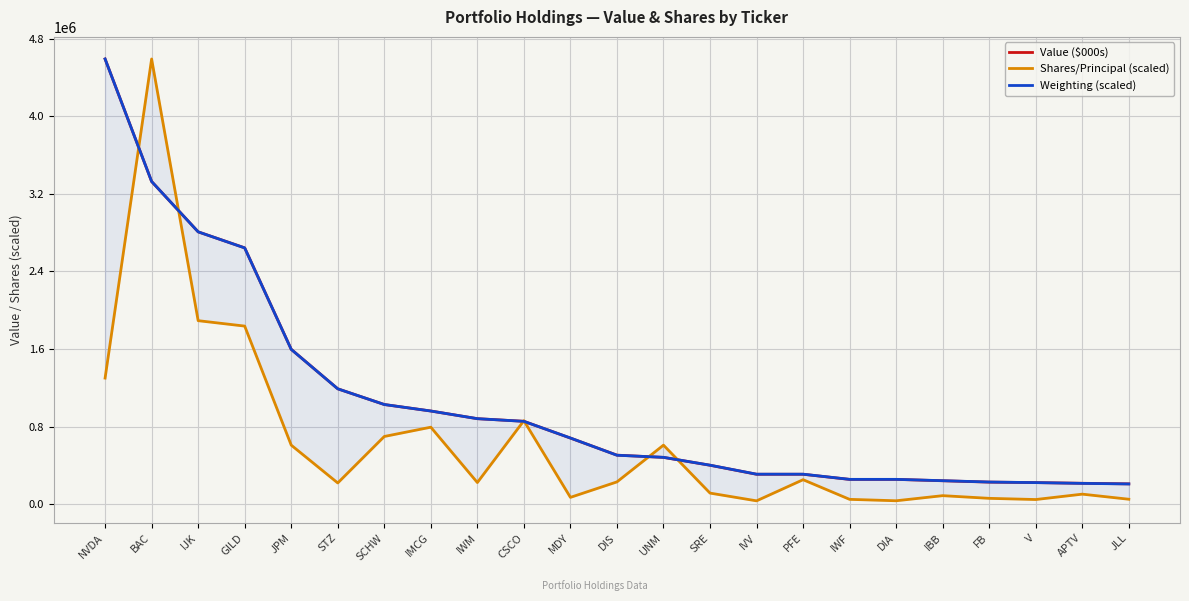

Rank the series by their maximum value, from lowest to highest.

Value ($000s), Shares/Principal (scaled), Weighting (scaled)